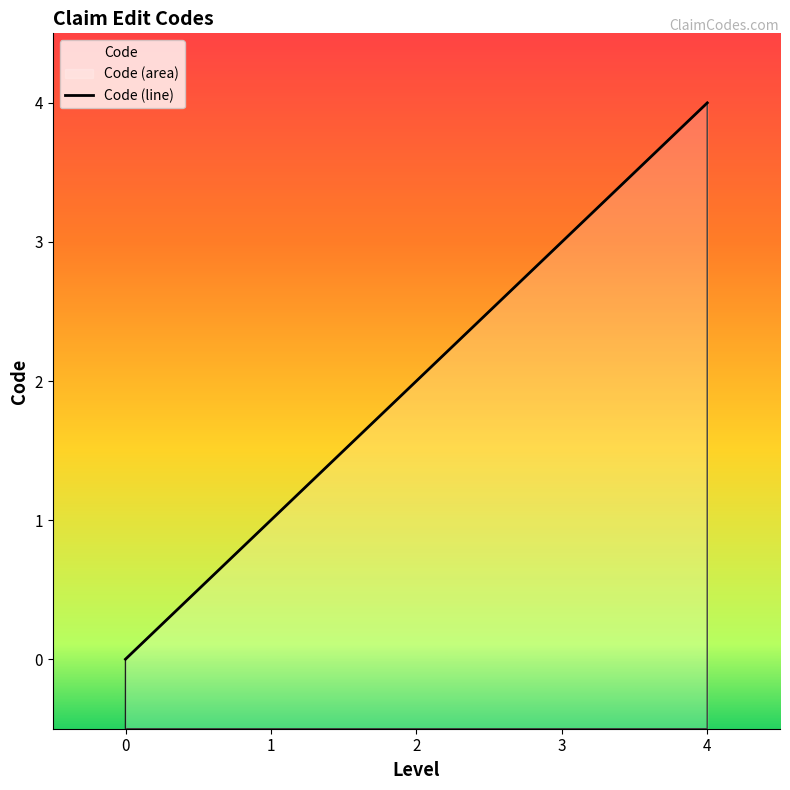

Where does the data first go above 2?

3